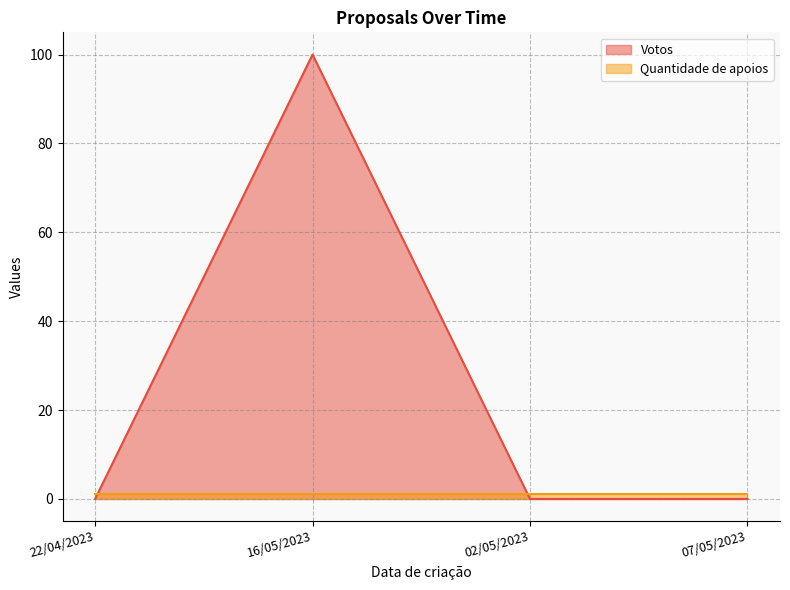

How many distinct data groups are displayed?

2